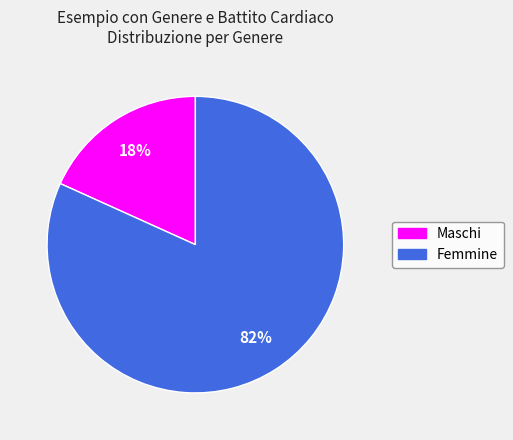

How many slices are in this pie chart?

2